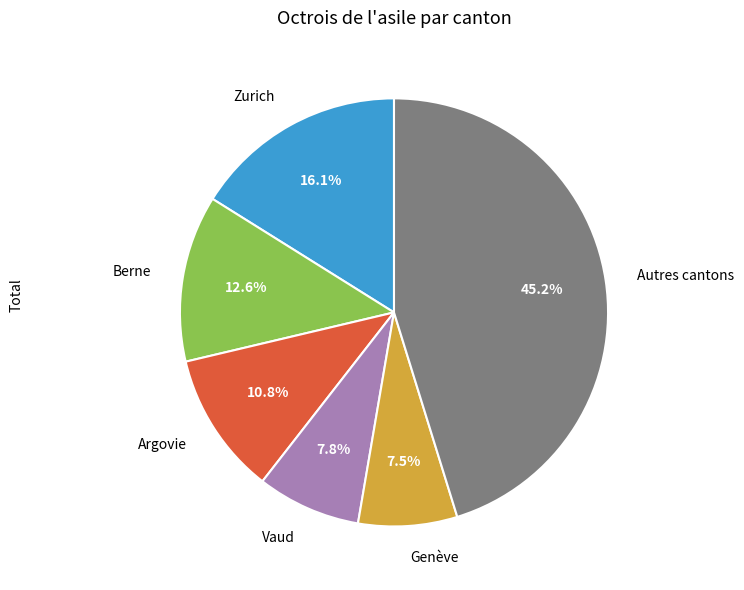

Which has a higher value, Argovie or Berne?

Berne